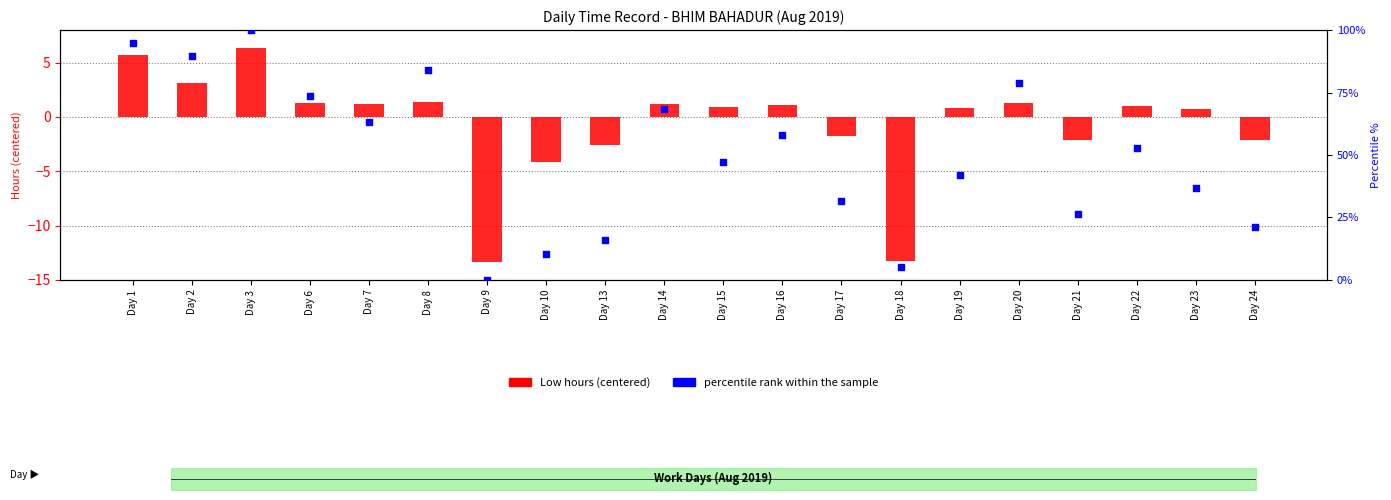

Which series reaches the minimum Y coordinate?

Low hours (centered)